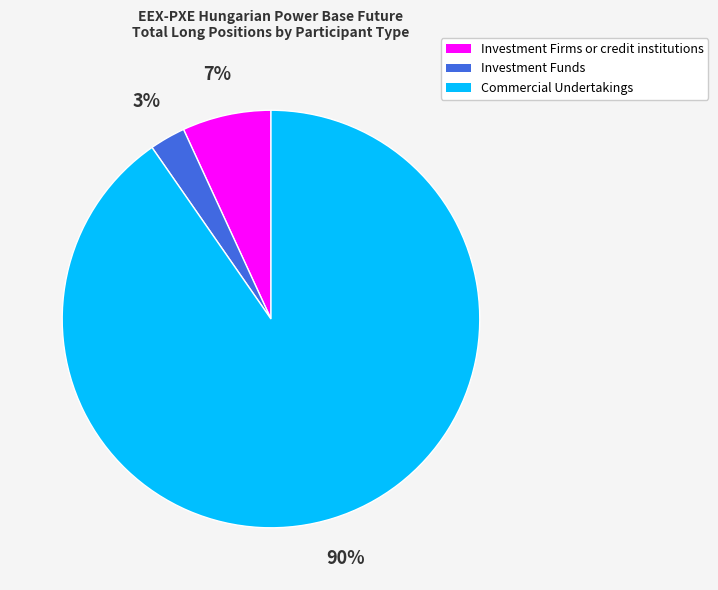

What is the smallest slice in the pie chart?

Investment Funds